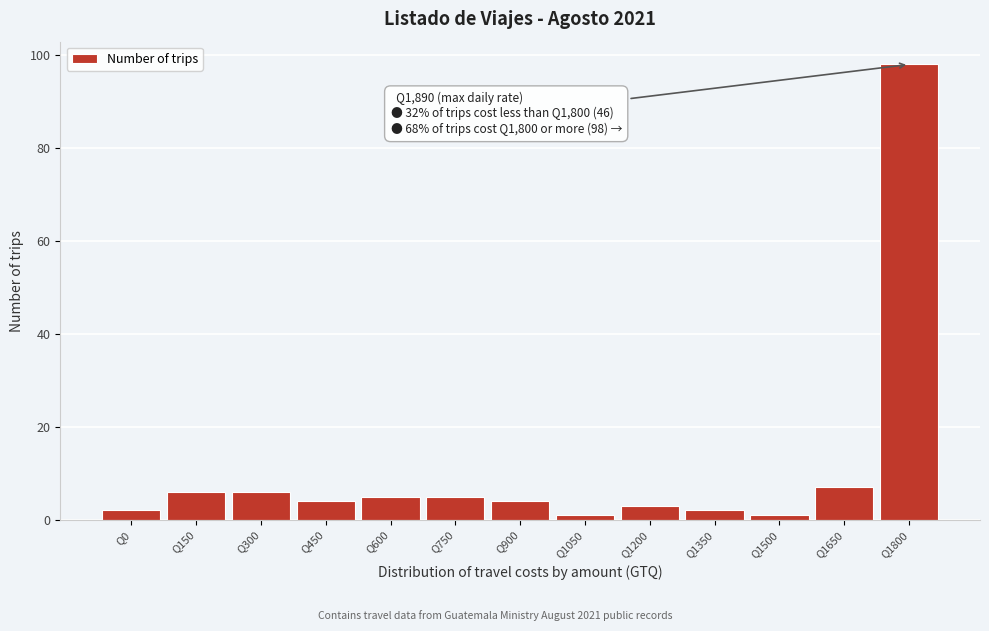

Reading left to right, list all the values displayed in this chart.

Q0=2	Q150=6	Q300=6	Q450=4	Q600=5	Q750=5	Q900=4	Q1050=1	Q1200=3	Q1350=2	Q1500=1	Q1650=7	Q1800=98